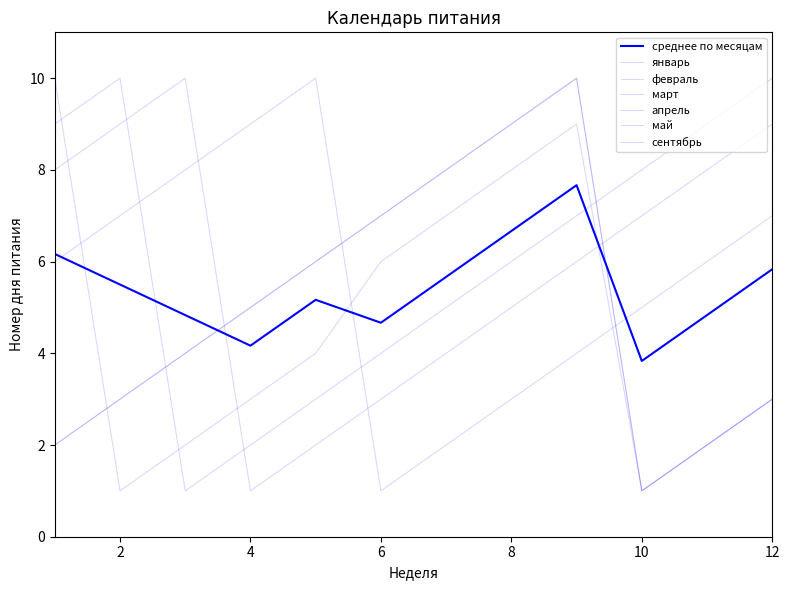

True or false: февраль and январь cross at least once.

True